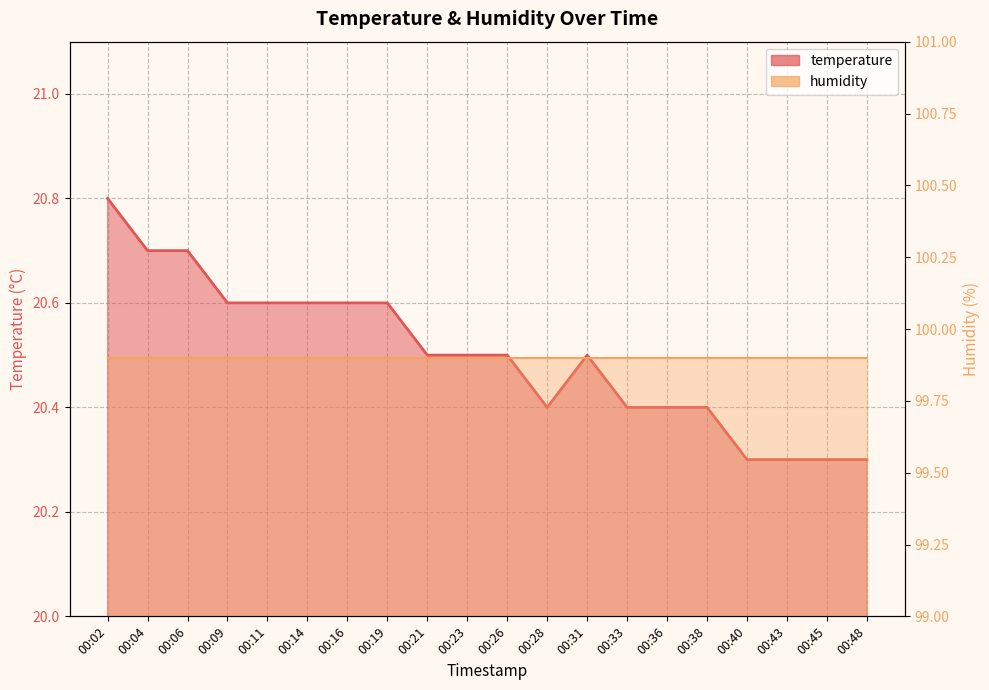

List the labels in order of value, smallest first.

00:40, 00:43, 00:45, 00:48, 00:28, 00:33, 00:36, 00:38, 00:21, 00:23, 00:26, 00:31, 00:09, 00:11, 00:14, 00:16, 00:19, 00:04, 00:06, 00:02